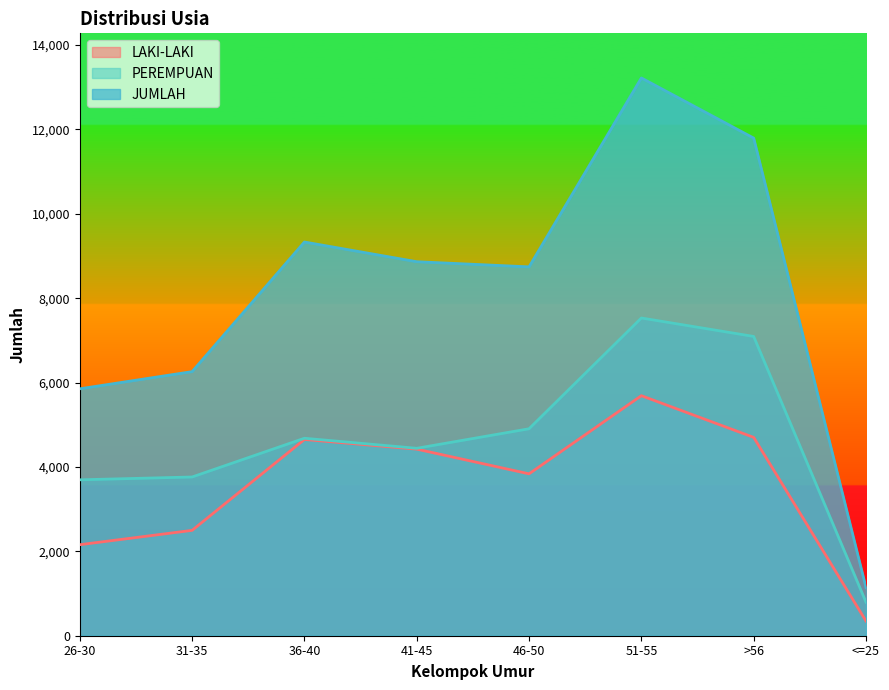

What is the average value of the JUMLAH series?

8150